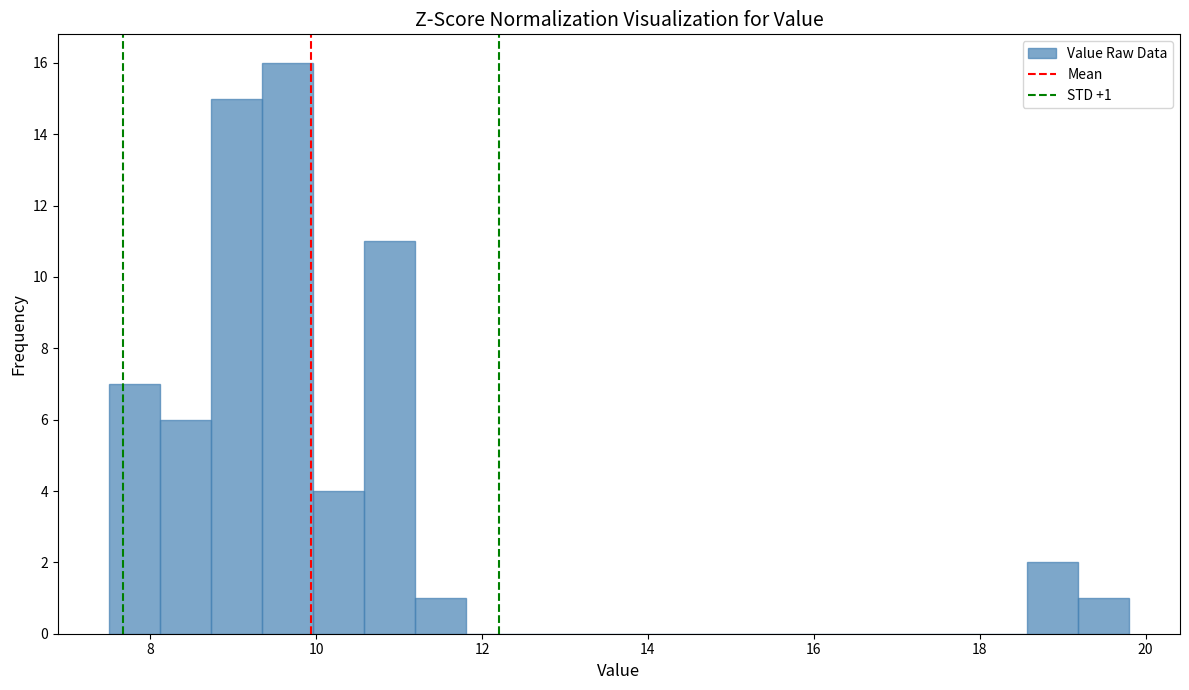

Around what value on the x-axis is the tallest bar? Give the approximate position of its centre, as read against the axis.

9.6